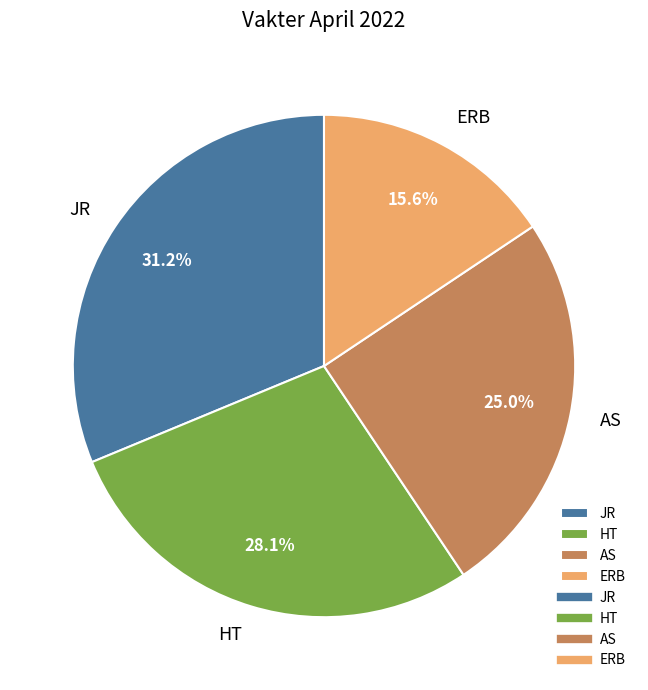

To the nearest percent, what is the difference between the HT and AS slice percentages?

3%